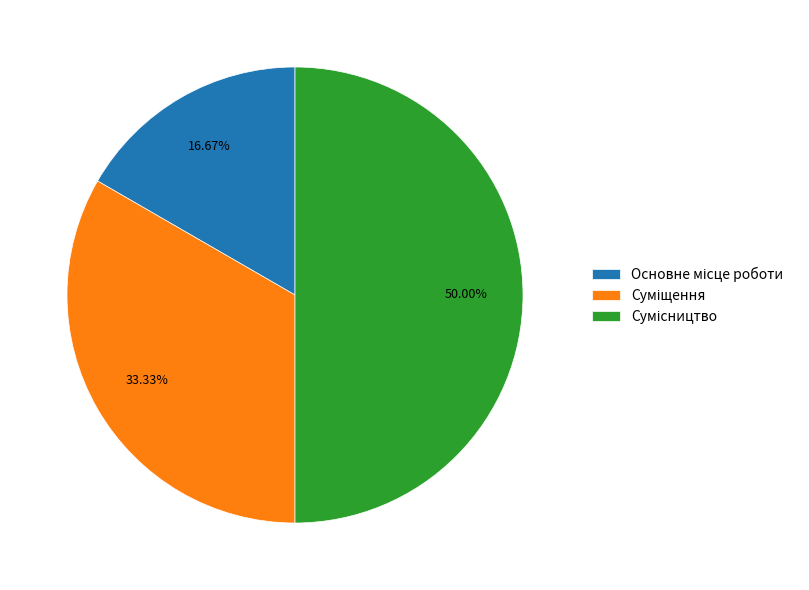

To the nearest percent, what portion does Сумісництво represent?

50%